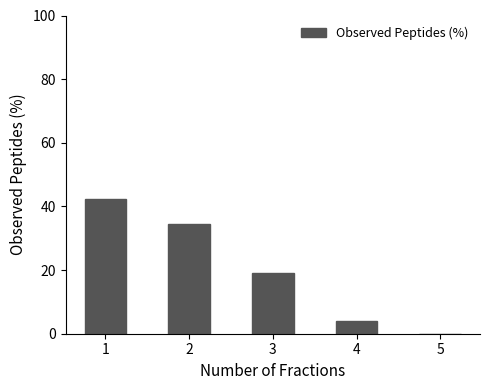

How many positive values are there?

4